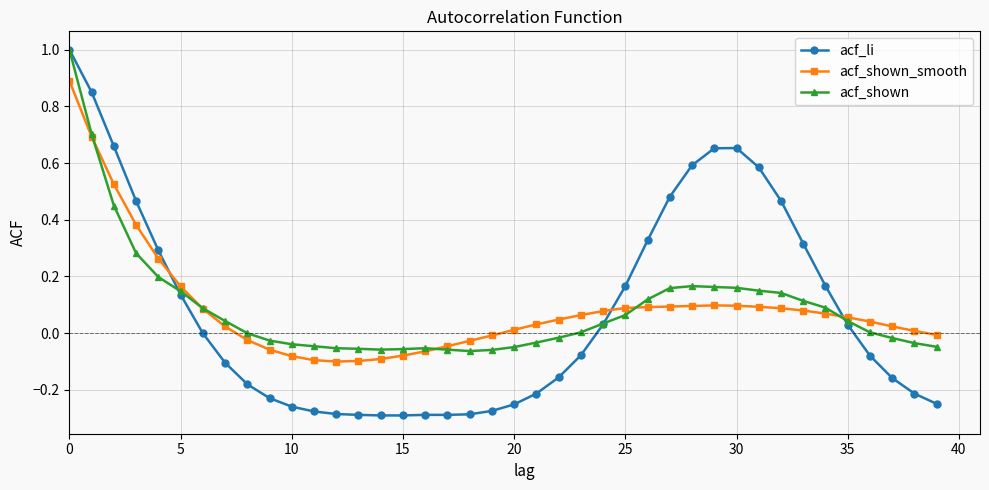

Does the chart display data point markers on the line(s)?

Yes